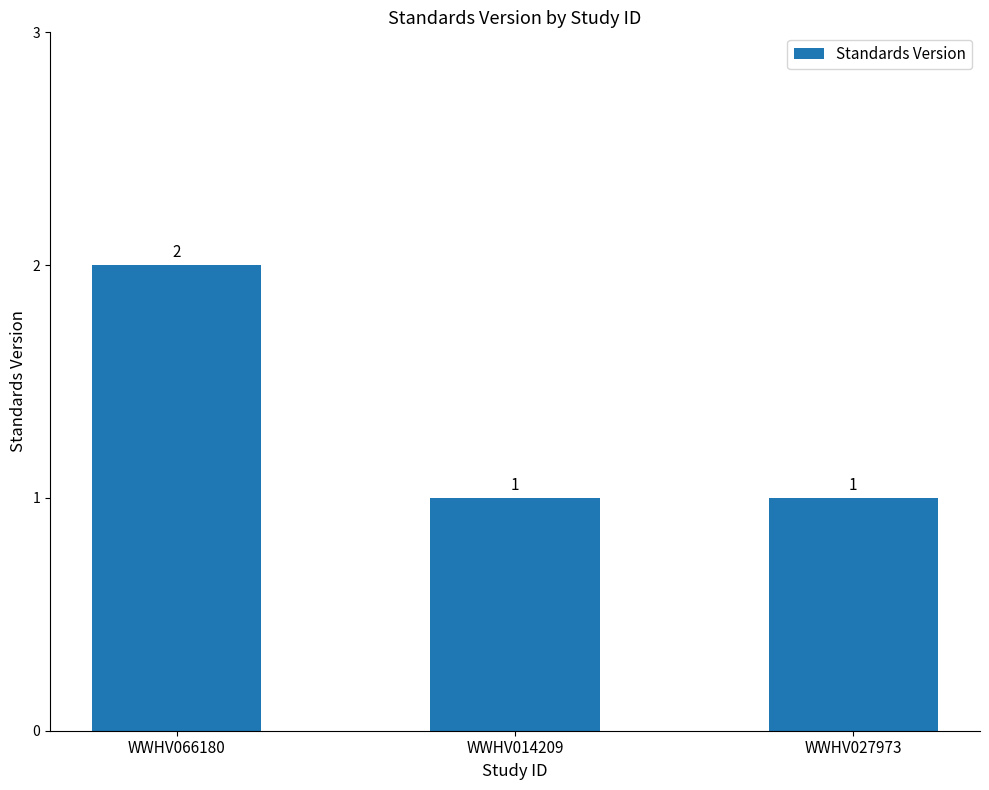

Is it true that the value at WWHV027973 is 1?

True